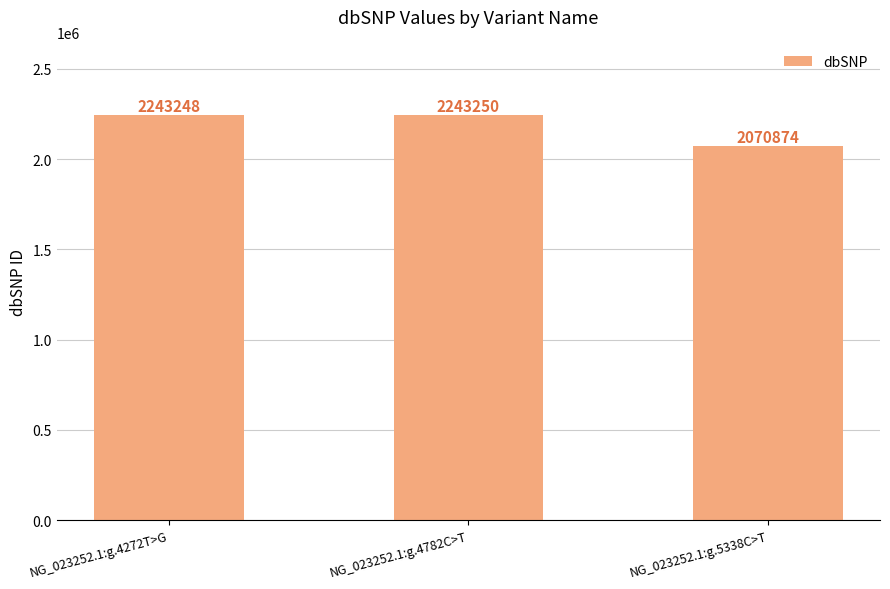

Does the chart contain stacked bars?

No